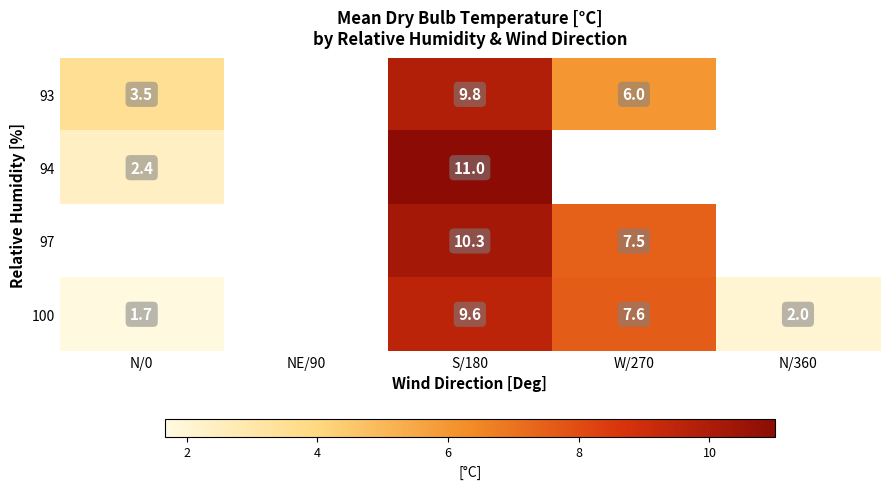

The value of 93 at W/270 is 8.2. True or false?

False